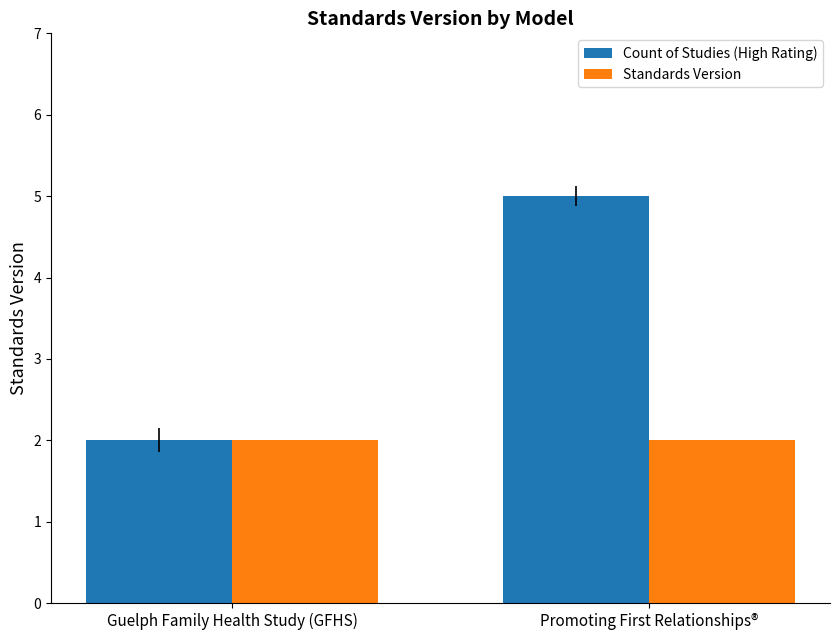

What are all the series names shown in the legend?

Count of Studies (High Rating), Standards Version